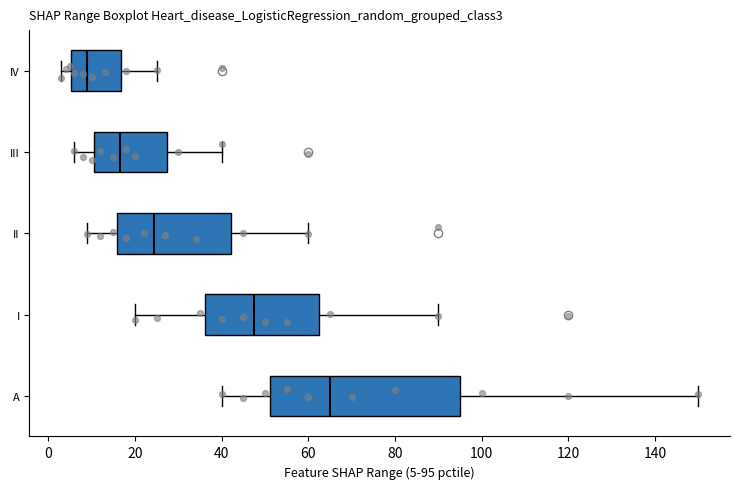

Where does the median line of the box for III sit on the x-axis? The values are not printed on the chart, so give them approximately, as read against the axis.

16